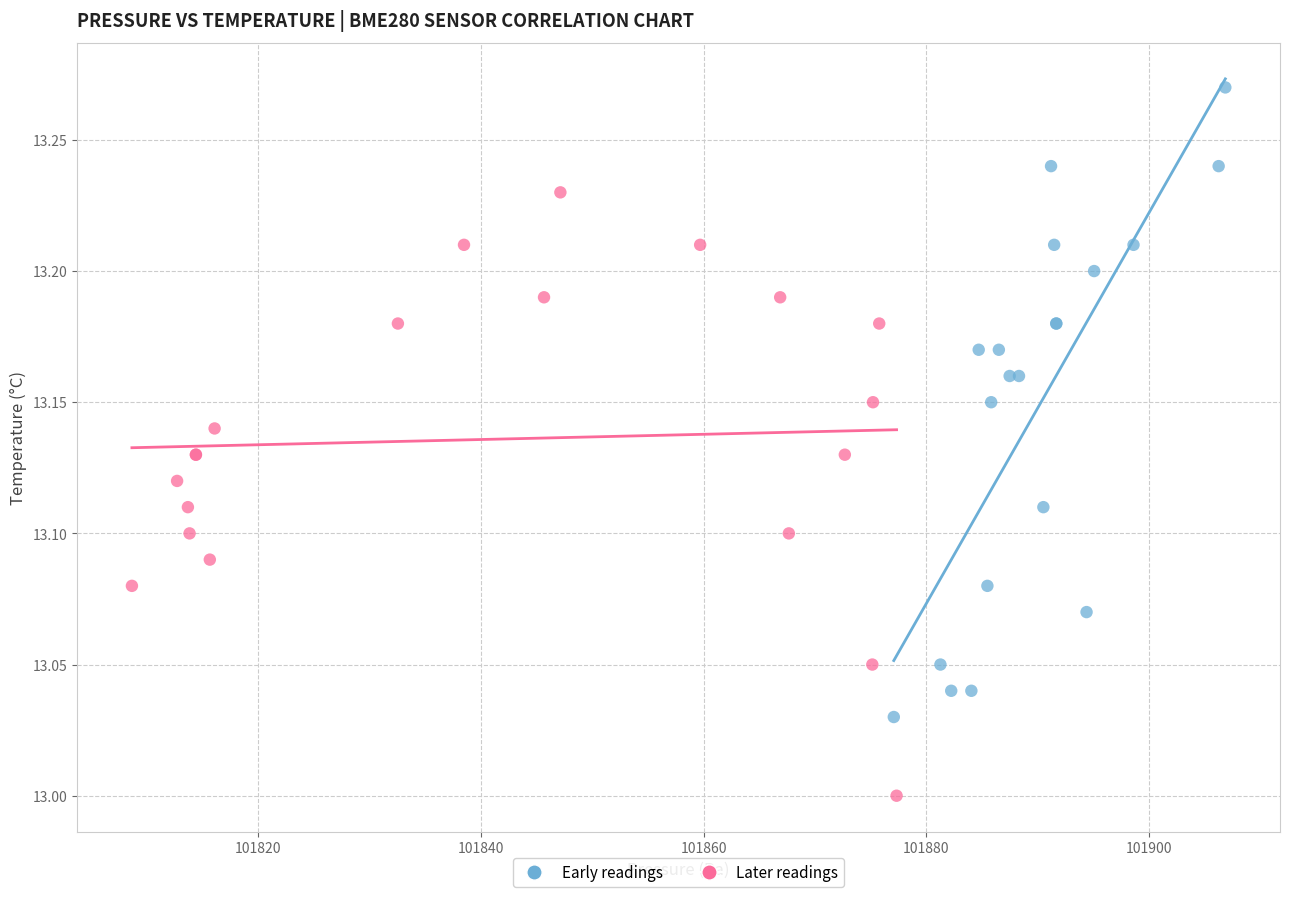

Which series reaches the maximum Y coordinate?

Early readings